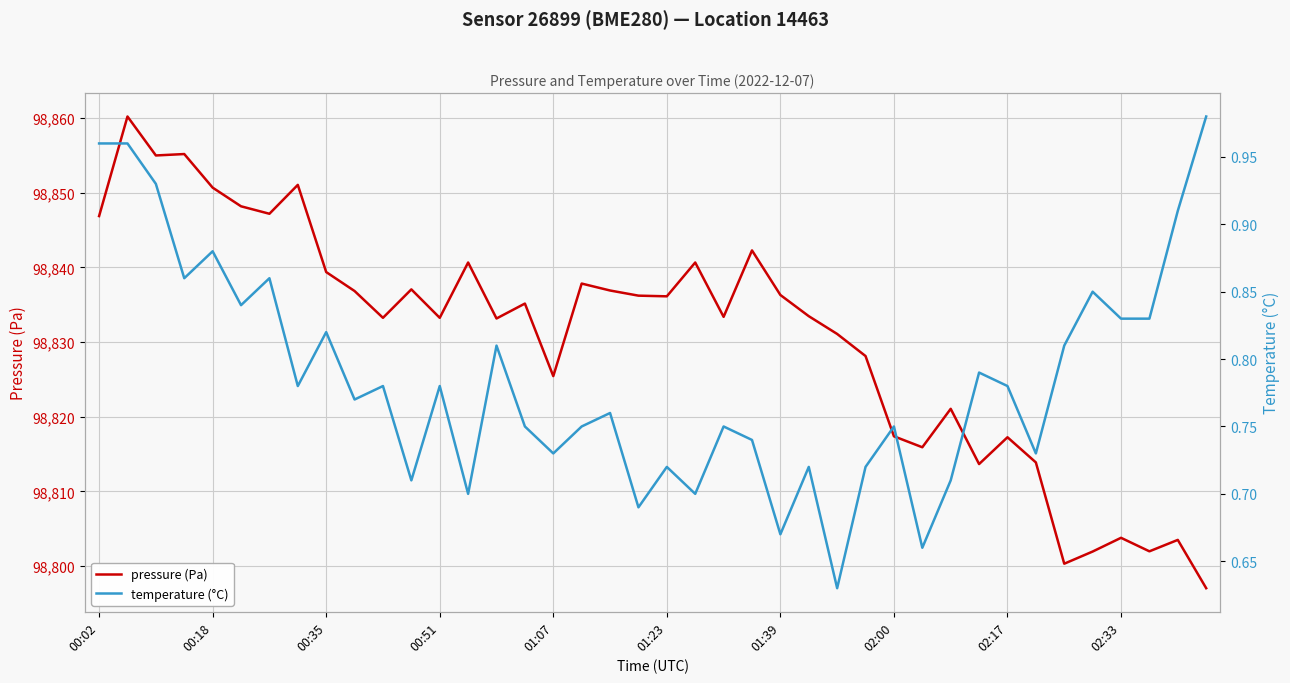

The value of temperature (°C) at 11 is 1.0. True or false?

False